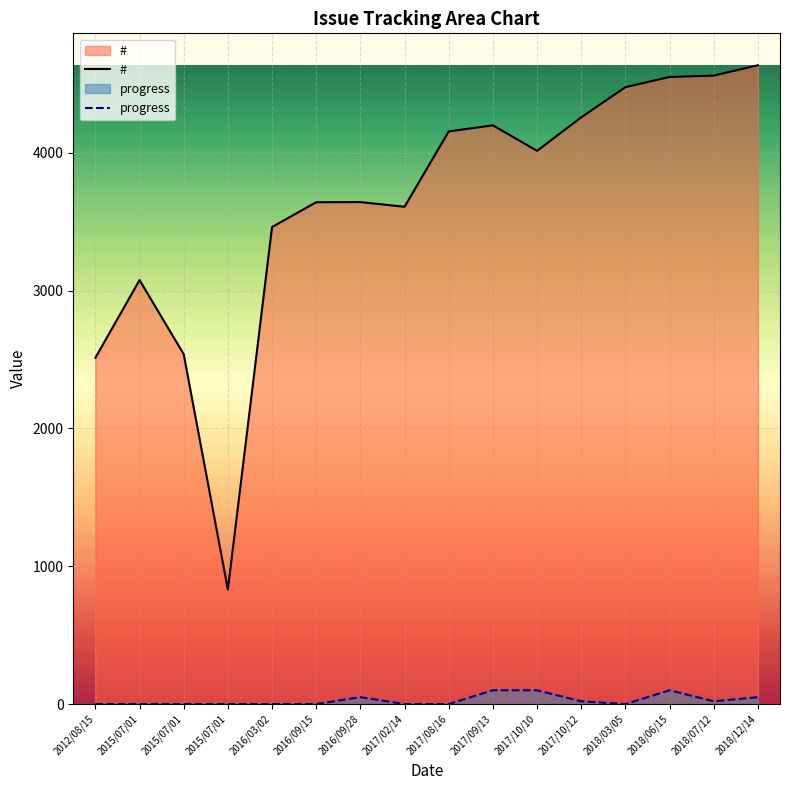

At which label is # closest to 2733?

2015/07/01